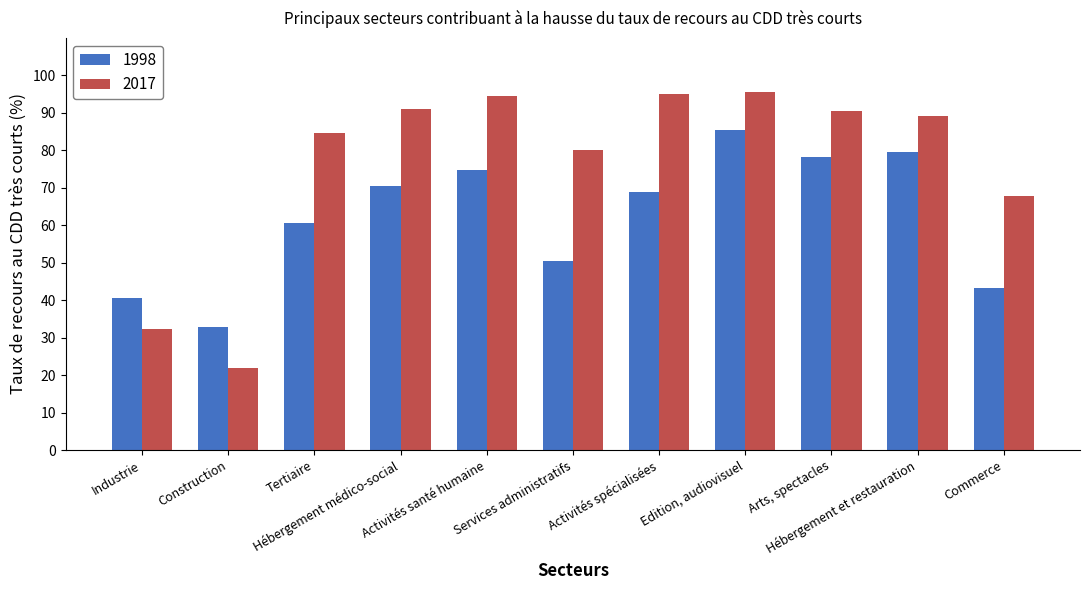

What is the minimum value shown in the chart?

21.9